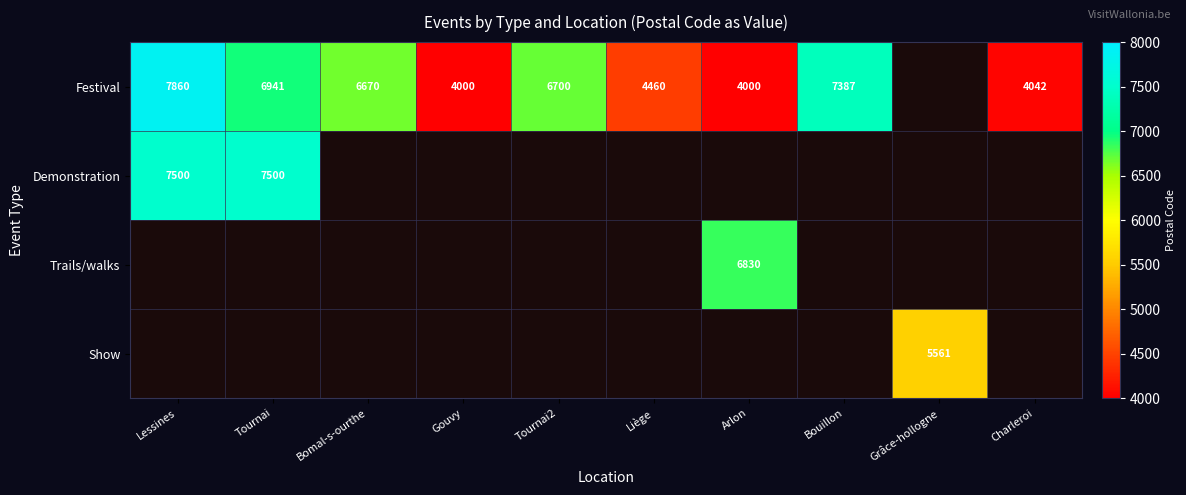

How many data points in Festival are less than 6700?

5